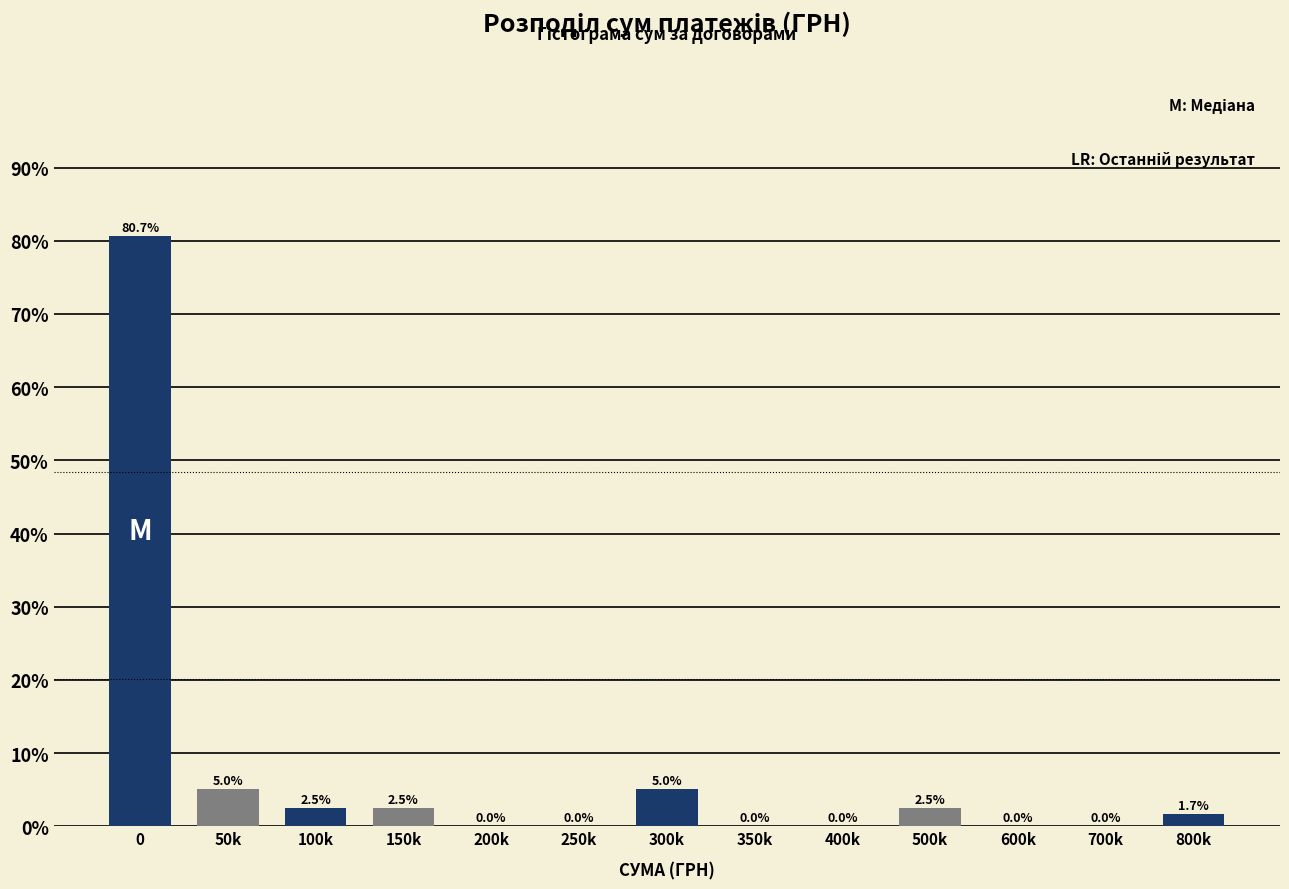

Reading left to right, what are all the values shown in this chart?

0=80.7	50k=5.0	100k=2.5	150k=2.5	200k=0.0	250k=0.0	300k=5.0	350k=0.0	400k=0.0	500k=2.5	600k=0.0	700k=0.0	800k=1.7